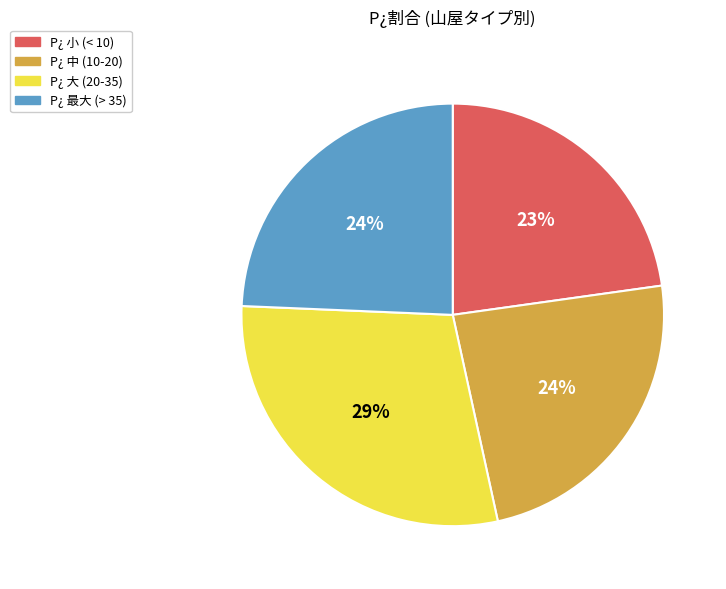

Does any single category account for the majority?

No